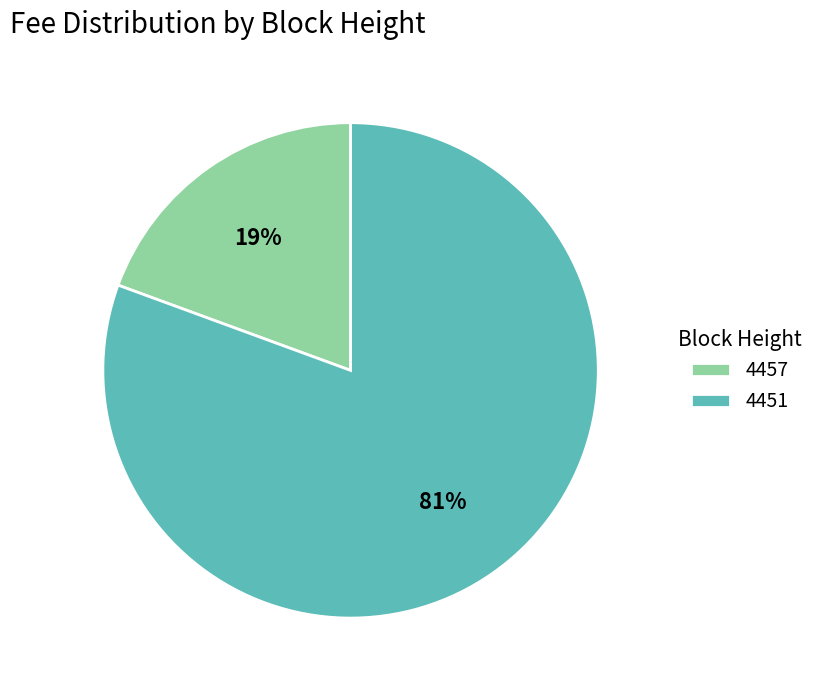

To the nearest percent, what is the average slice percentage?

50%